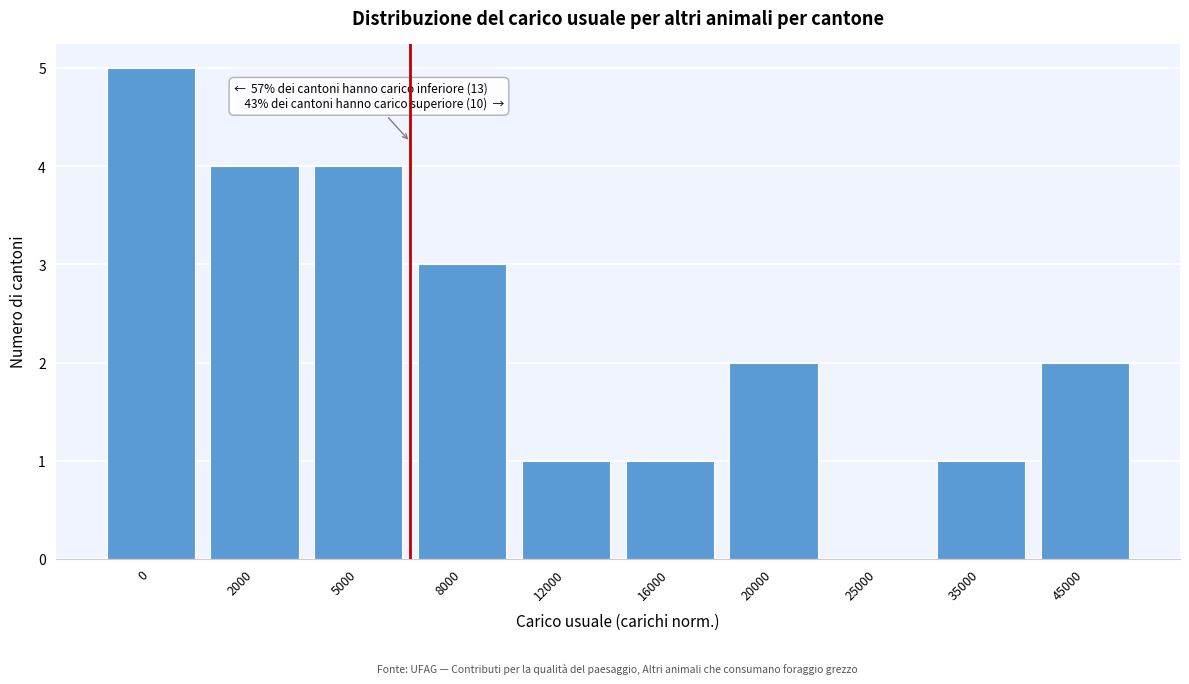

Reading left to right, what are all the values shown in this chart?

0=5	2000=4	5000=4	8000=3	12000=1	16000=1	20000=2	25000=0	35000=1	45000=2